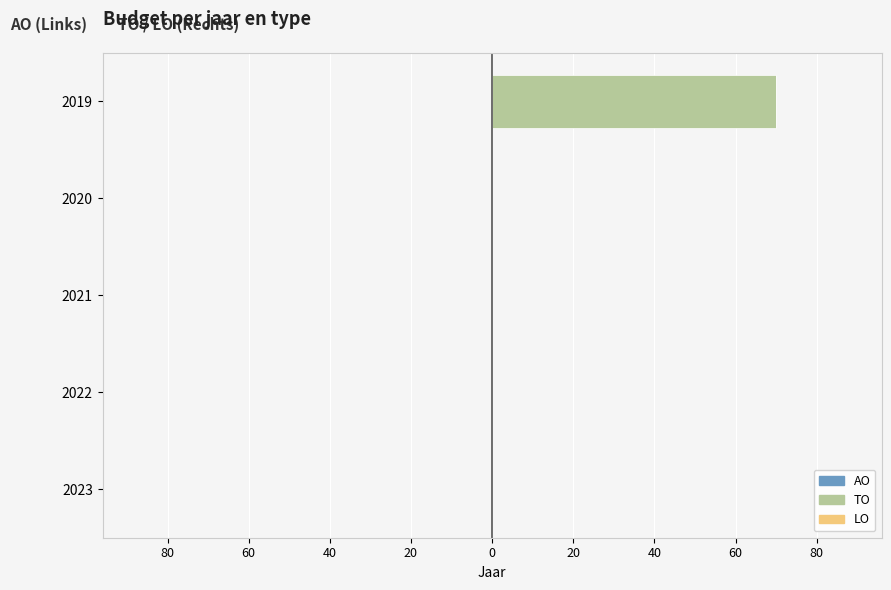

Are the bars horizontal?

Yes